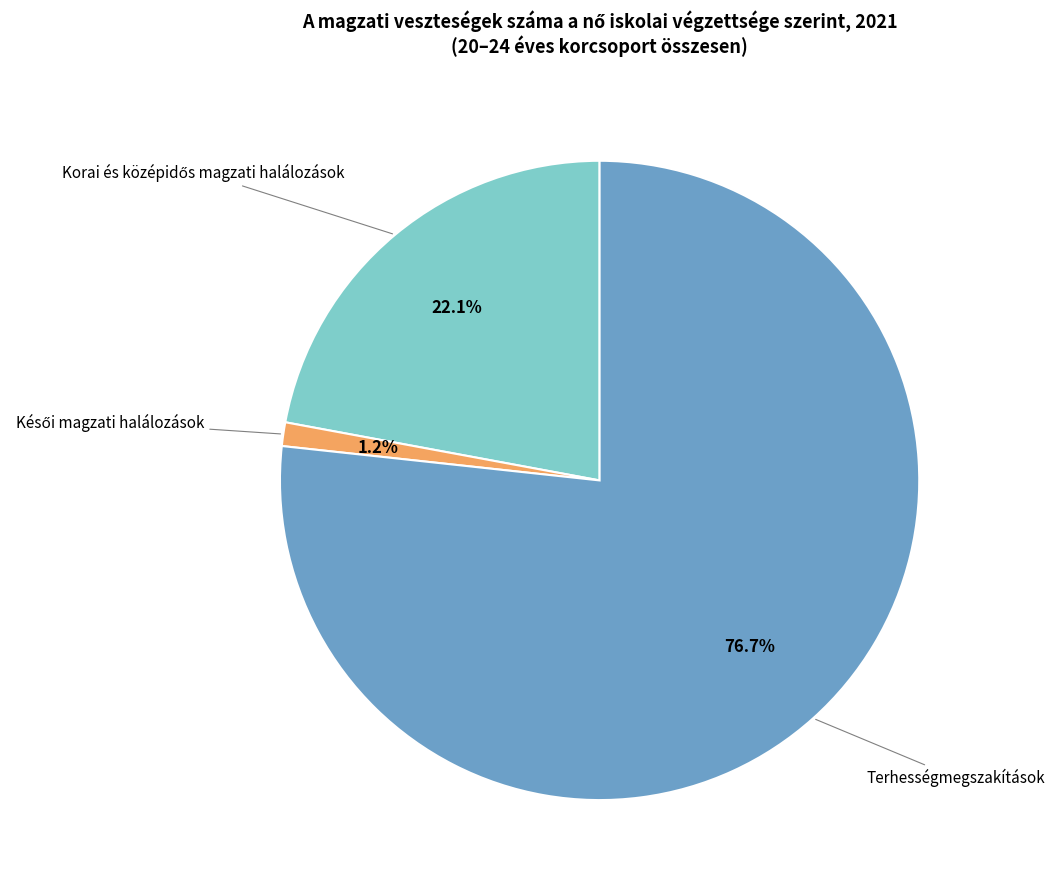

Is there a majority slice in this chart?

Yes